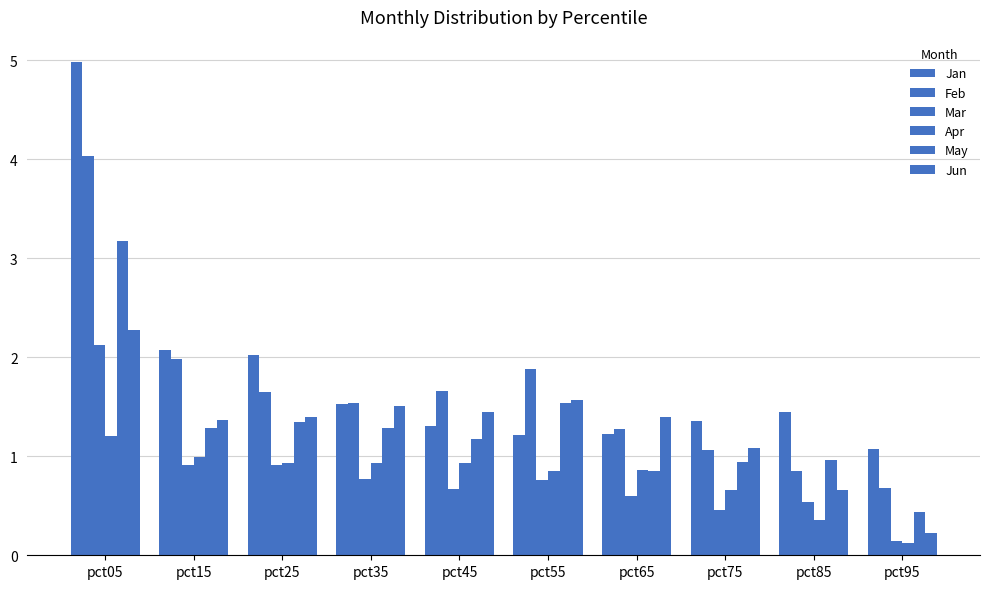

Rank the categories by Feb value from highest to lowest.

pct05, pct15, pct55, pct45, pct25, pct35, pct65, pct75, pct85, pct95